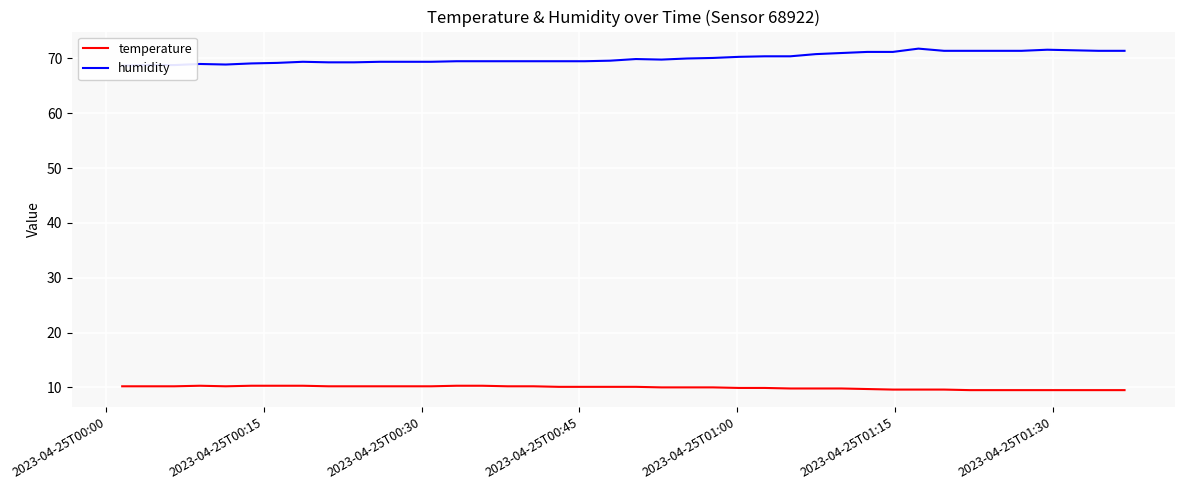

What is the difference between the maximum and minimum values in the temperature series?

0.8